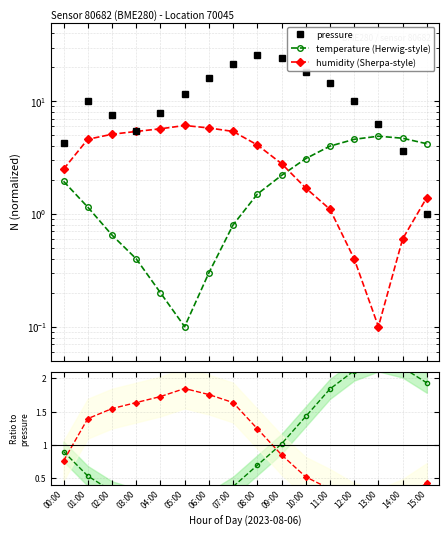

At how many categories does at least one series exceed 23?

2